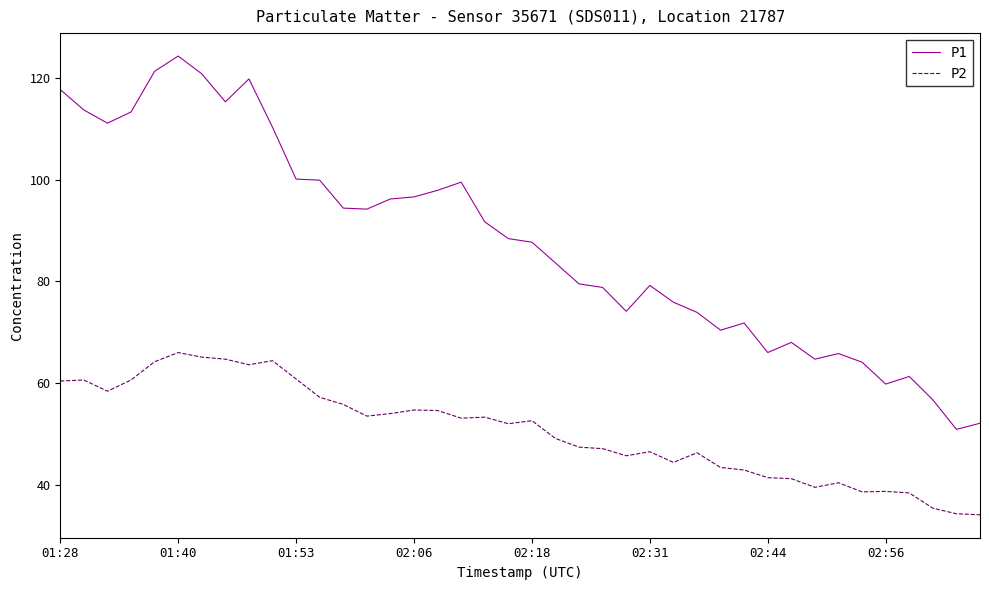

True or false: P2 and P1 cross at least once.

False